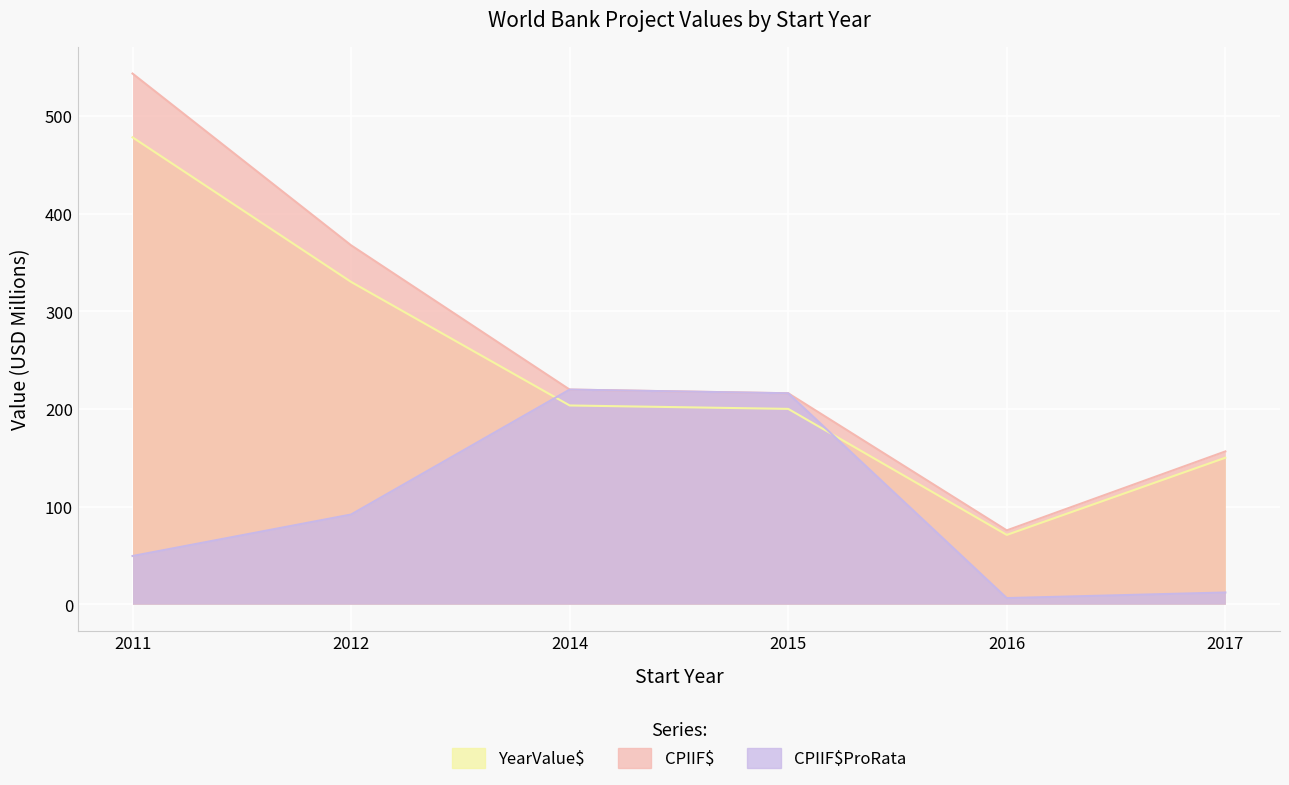

True or false: CPIIF$ProRata has more than 1 interior local peaks.

False